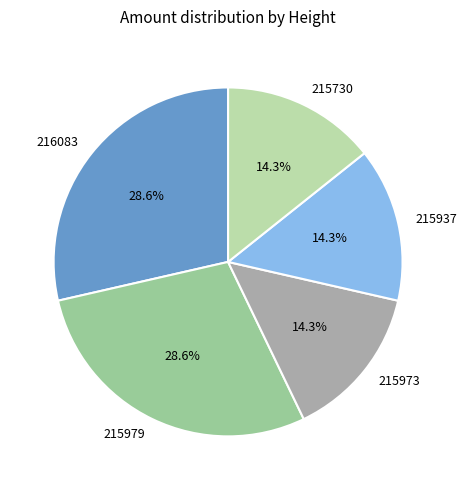

How many segments does this pie chart have?

5